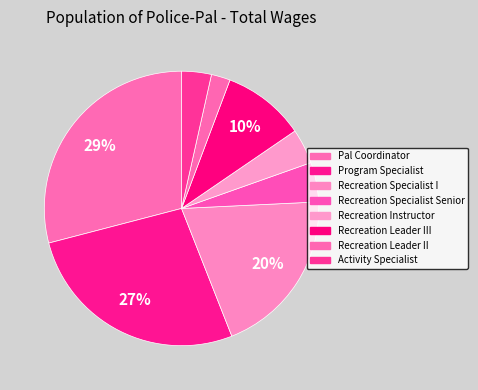

The Recreation Specialist Senior slice represents 1% of the pie. True or false?

False